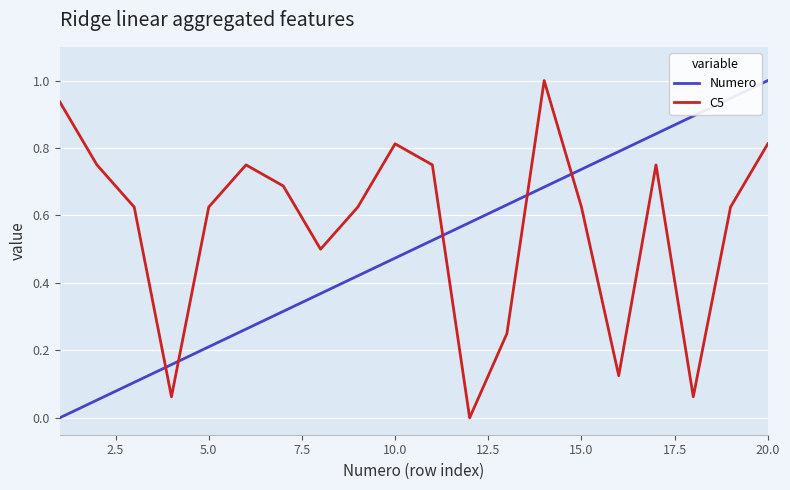

How many intersections are there between Numero and C5?

5